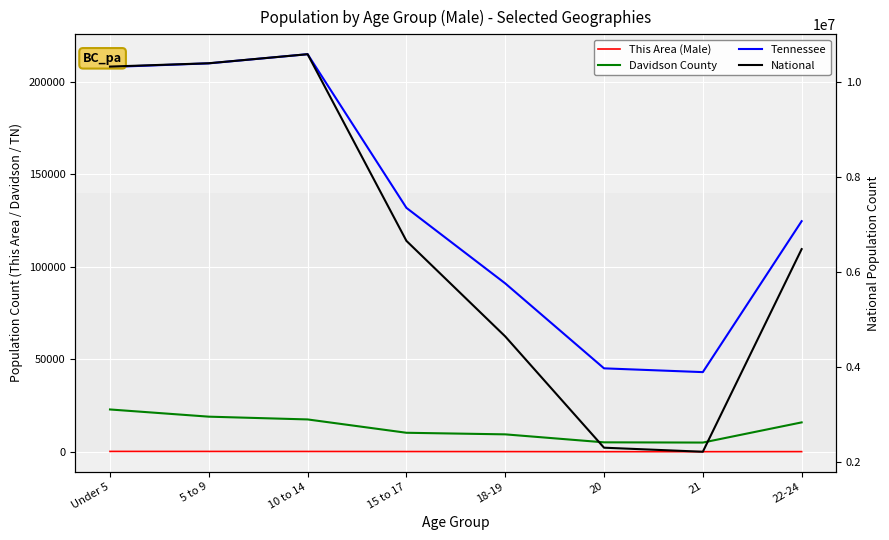

True or false: National and Tennessee cross at least once.

False